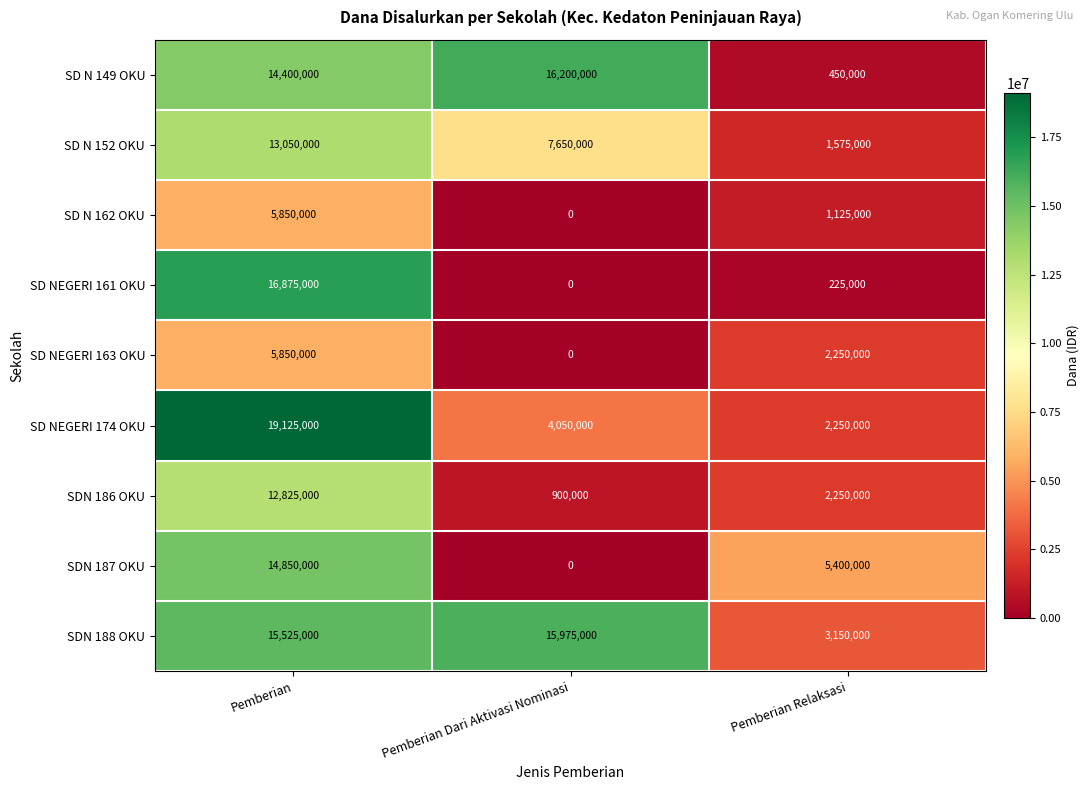

What is the difference between the second highest and minimum values in the SDN 187 OKU series?

5400000